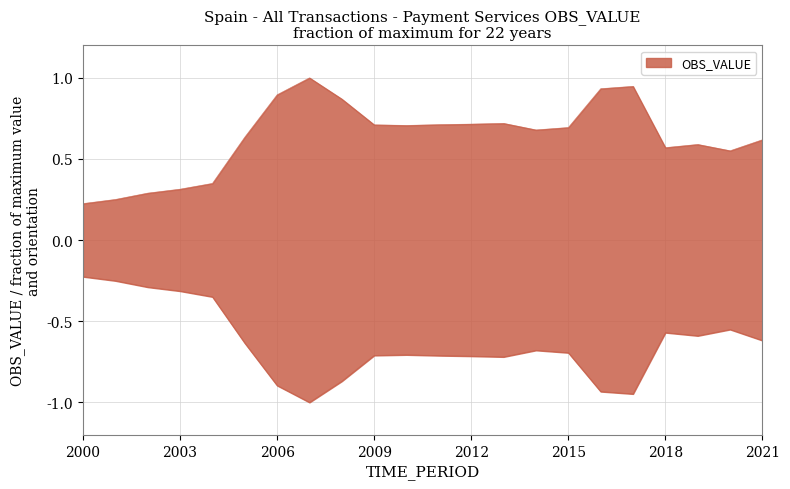

The chart shows a value of 0.8 at 2019. True or false?

False